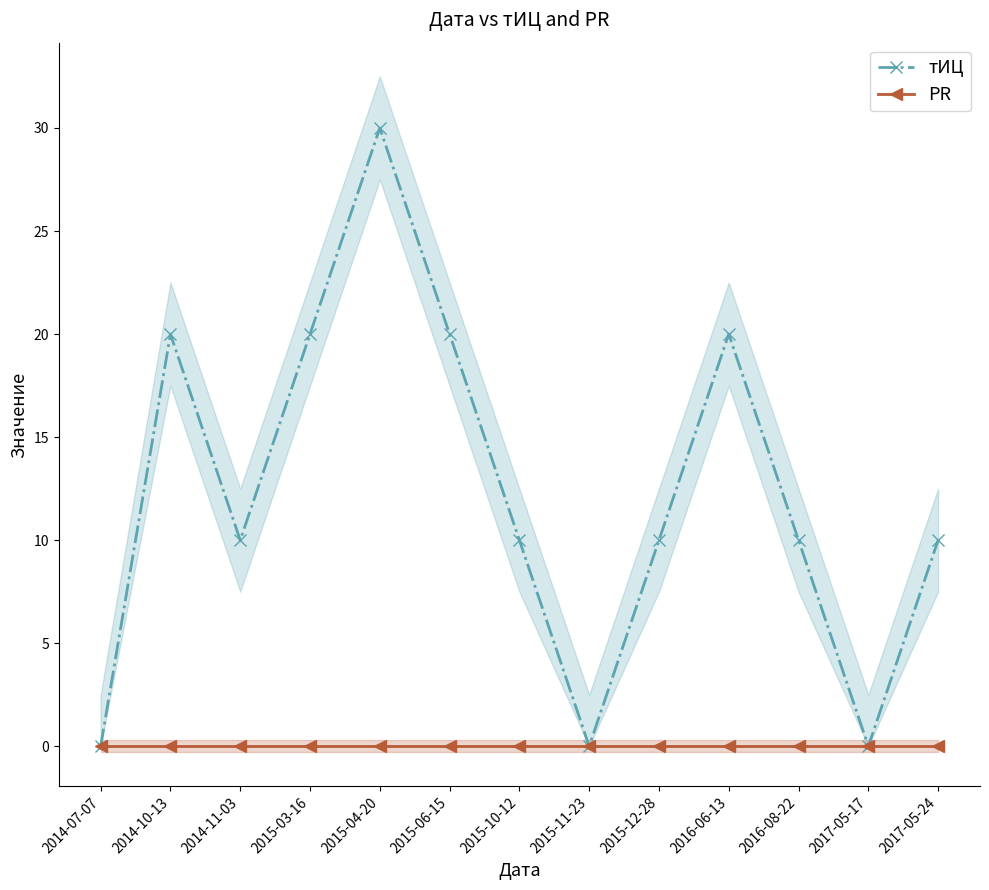

True or false: PR and тИЦ intersect in this chart.

False